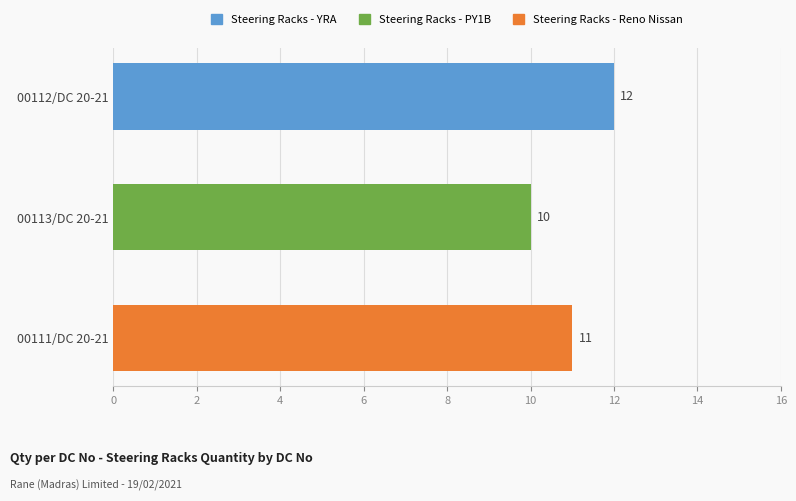

What is the change in value from 00113/DC 20-21 to 00111/DC 20-21?

+1